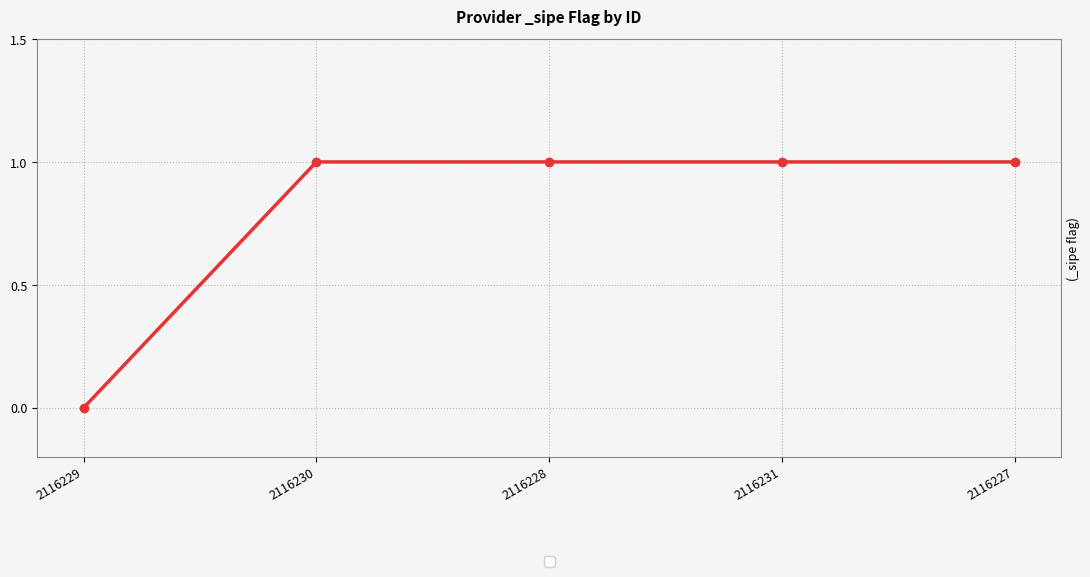

What is the label of the 4th point from the left?

2116231